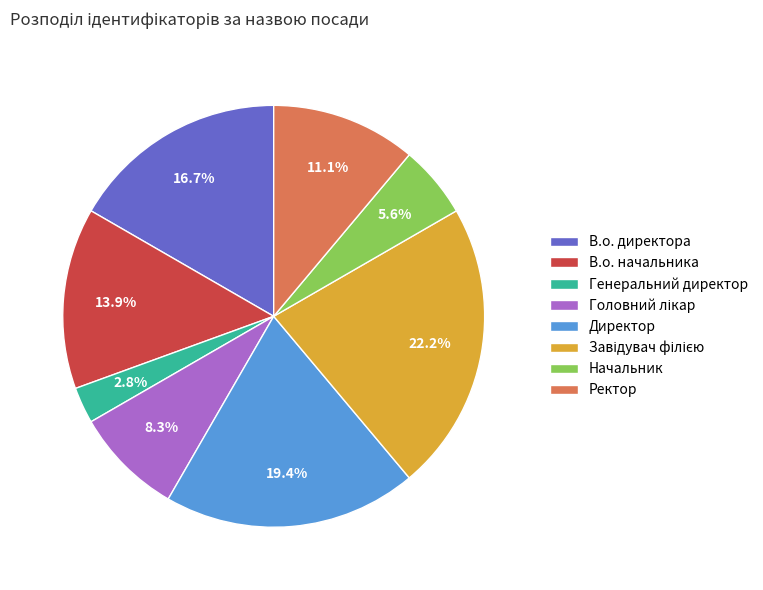

Which category has the smallest portion of the pie?

Генеральний директор